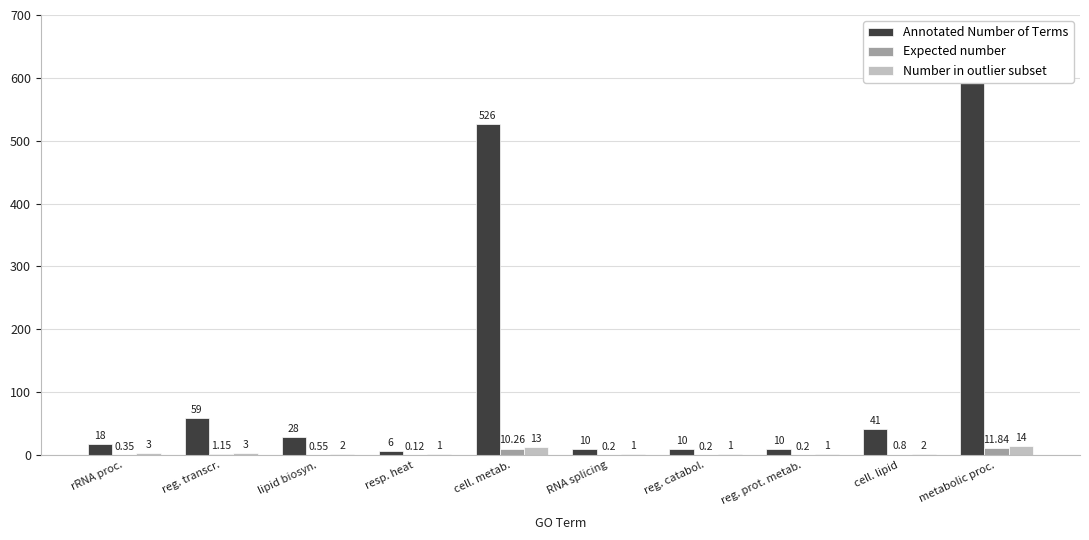

What is the lowest value of the Expected number series?

0.1